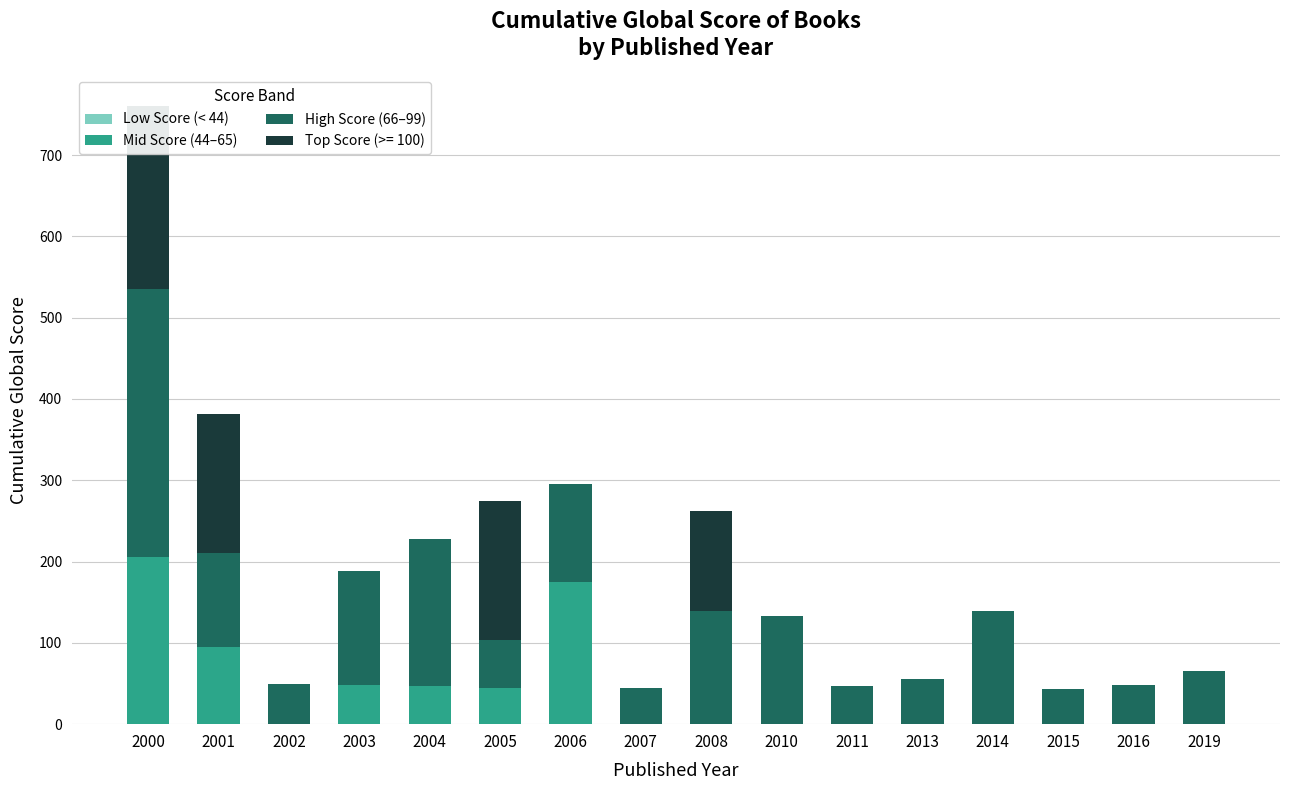

What is the difference between the highest and lowest values at 2006?

175